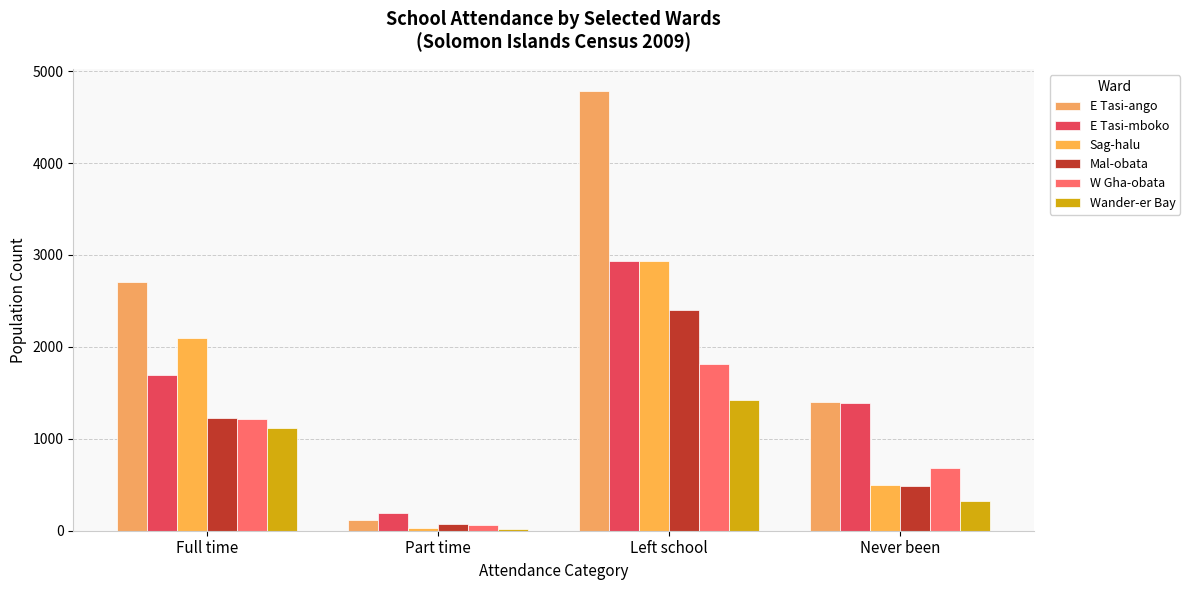

Which series has the largest range (max minus min)?

E Tasi-ango